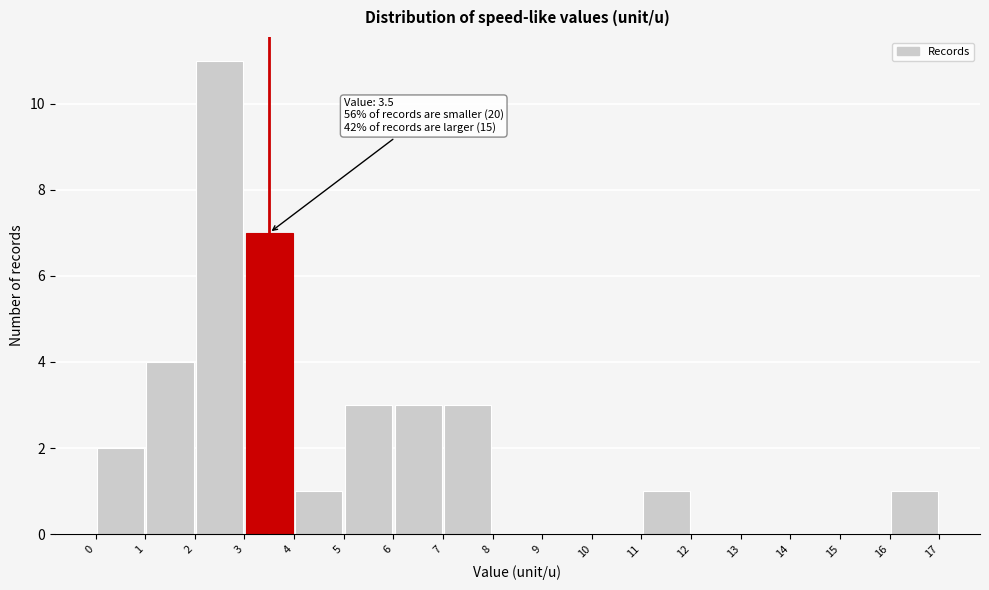

Over which range of the x-axis is the bar tallest?

2 to 3